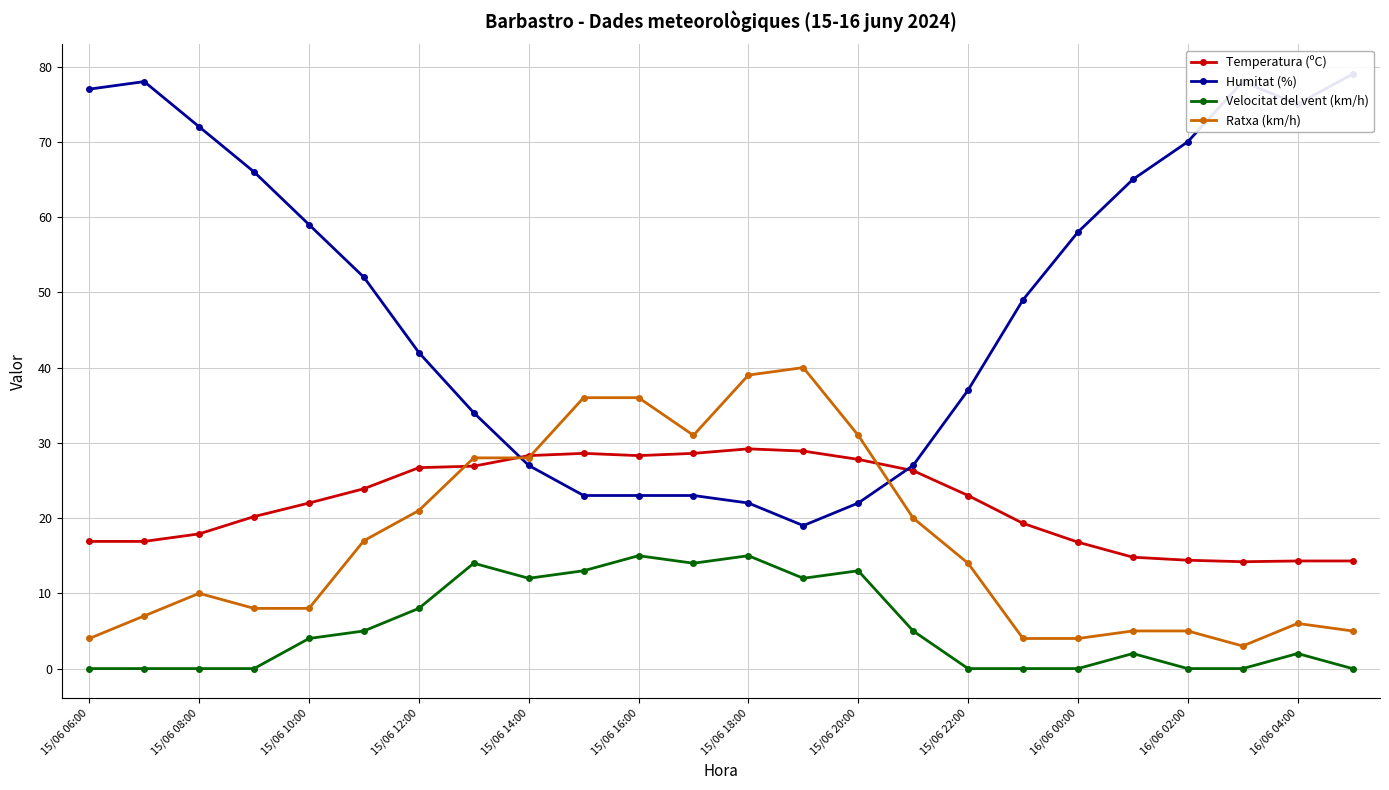

What is the highest value of the Velocitat del vent (km/h) series?

15.0